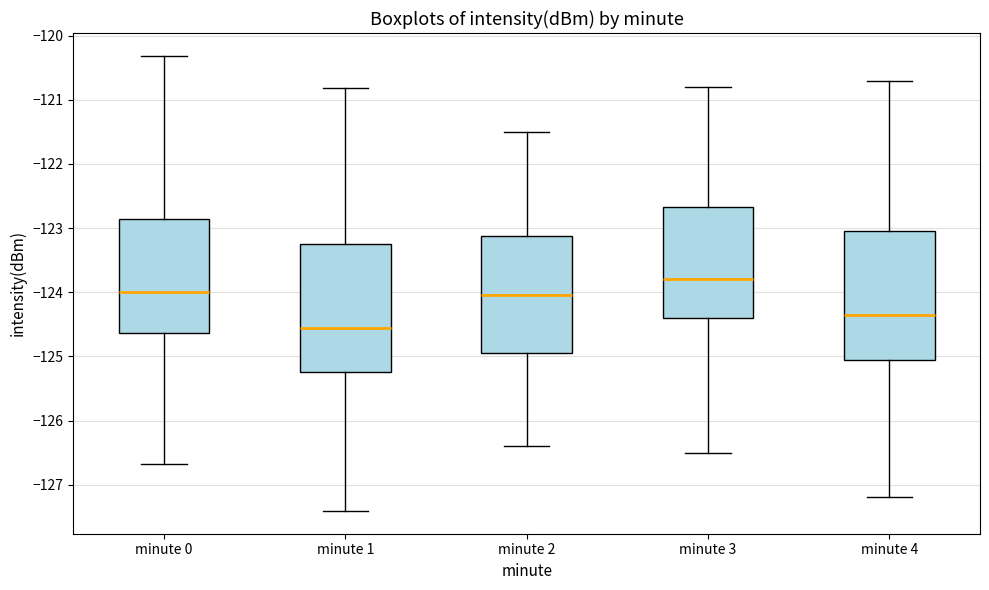

Reading left to right, read every box against the y-axis: the position of its median line, the range the box covers, and the ends of its whiskers. The values are not printed on the chart, so give them approximately, as read against the axis.

minute 0: median -124.0, box -124.6 to -122.9, whiskers -126.7 to -120.3
minute 1: median -124.5, box -125.2 to -123.2, whiskers -127.4 to -120.8
minute 2: median -124.0, box -124.9 to -123.1, whiskers -126.4 to -121.5
minute 3: median -123.8, box -124.4 to -122.7, whiskers -126.5 to -120.8
minute 4: median -124.3, box -125.0 to -123.0, whiskers -127.2 to -120.7